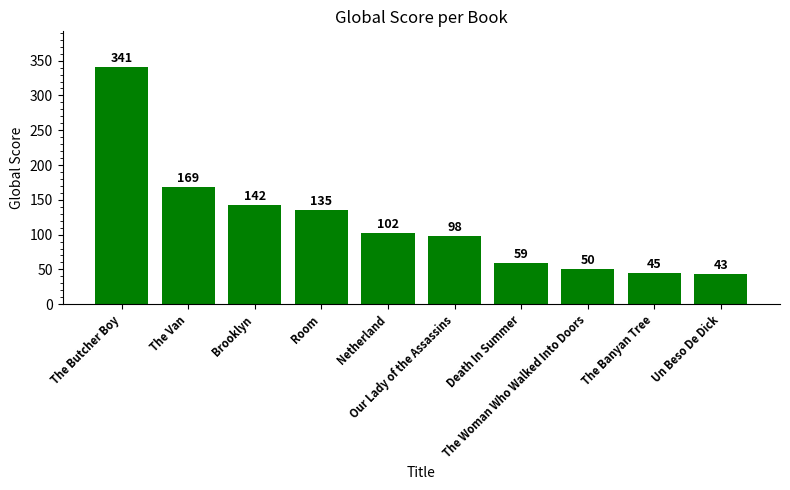

What is the ratio of the value at Death In Summer to the value at The Woman Who Walked Into Doors?

1.2